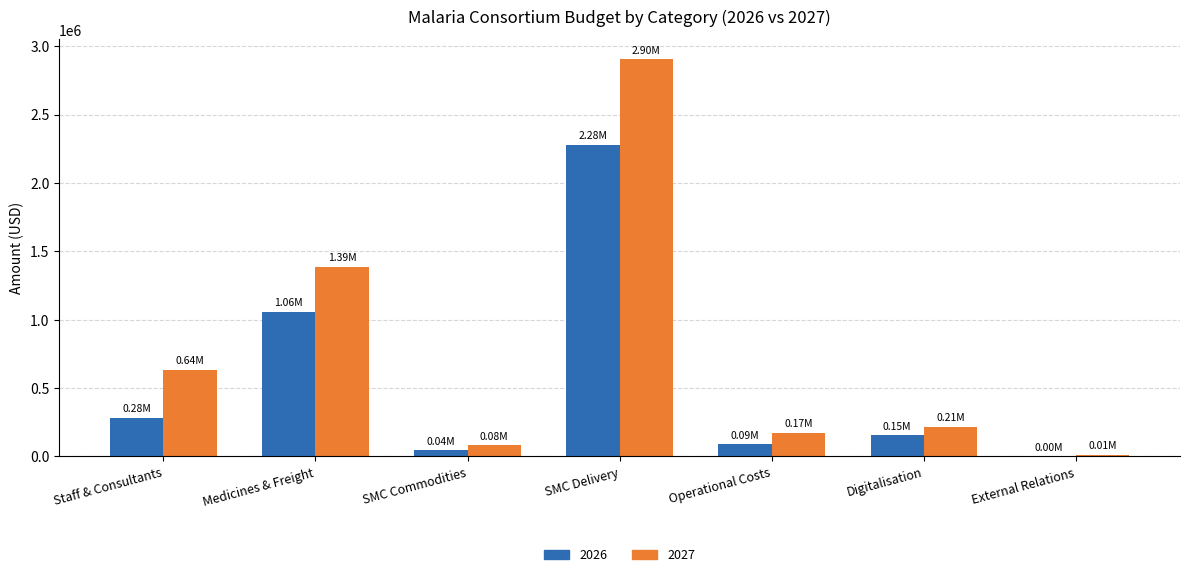

True or false: 2026 has a value of 282887.6 at Staff & Consultants.

True